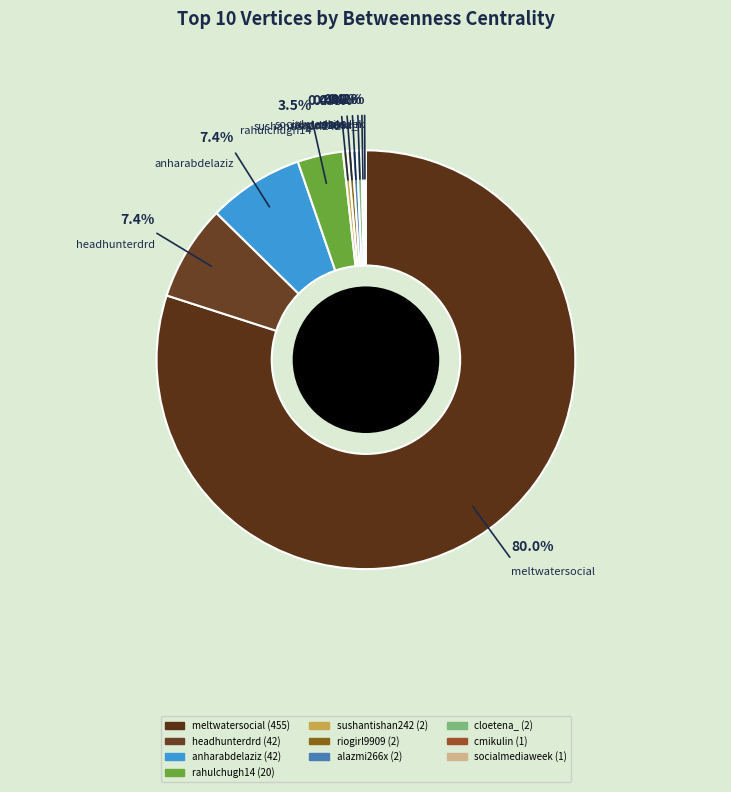

What percentage is NOT represented by alazmi266x?

99.6%